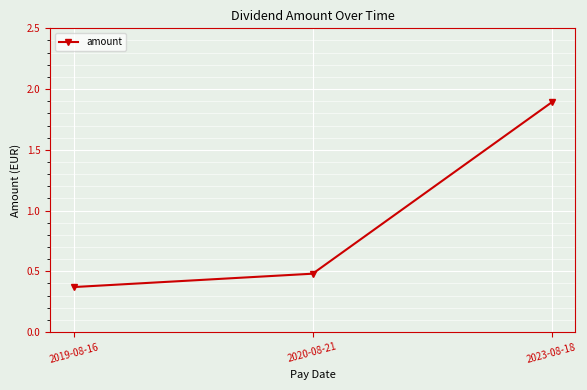

List the labels in order of value, largest first.

2023-08-18, 2020-08-21, 2019-08-16